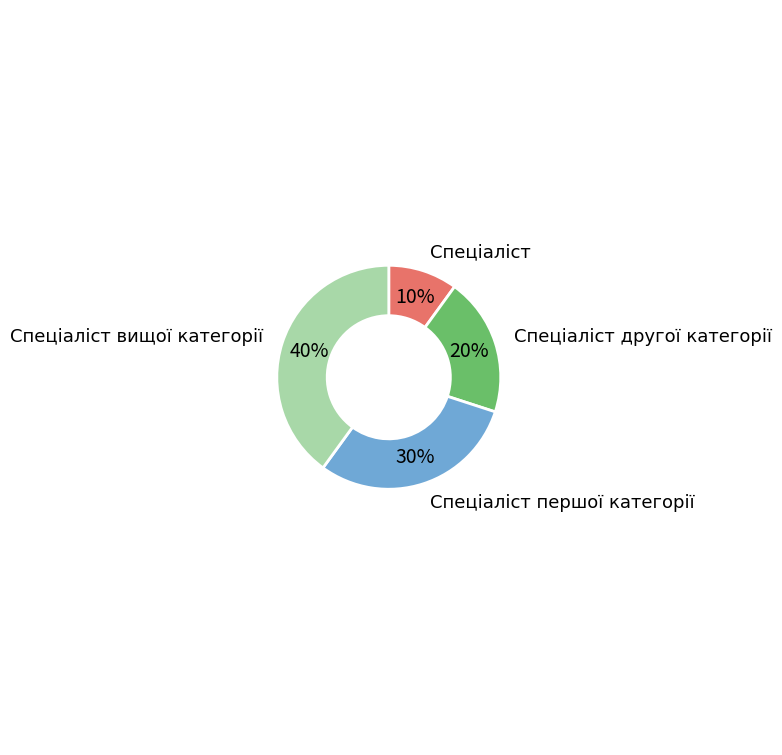

To the nearest percent, what is the combined percentage of Спеціаліст вищої категорії and Спеціаліст першої категорії?

70%